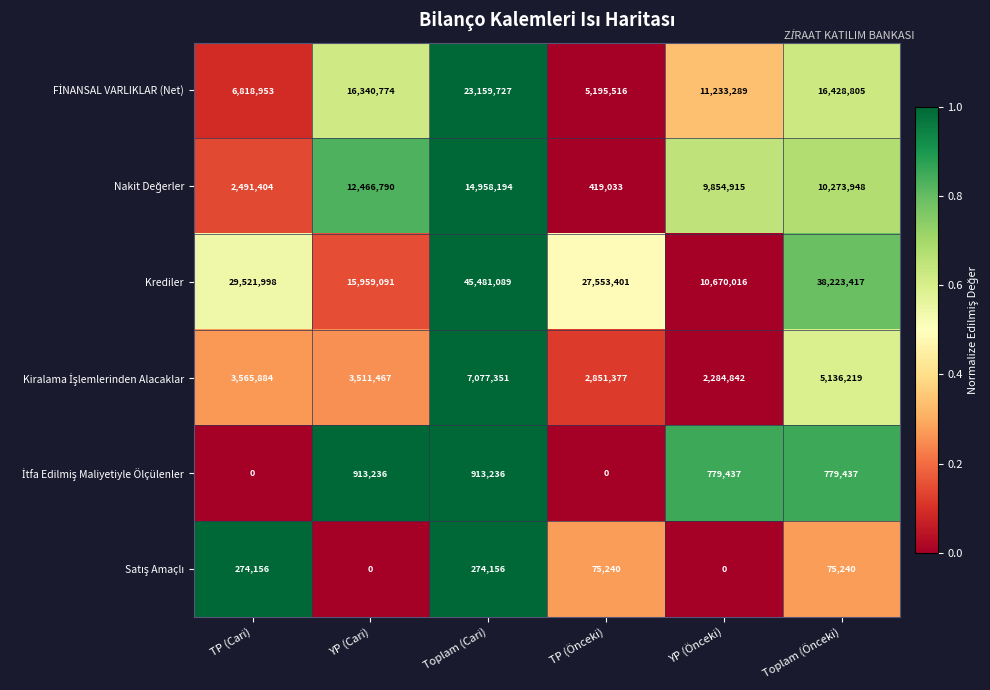

The Krediler series shows 63701089 at Toplam (Cari). True or false?

False